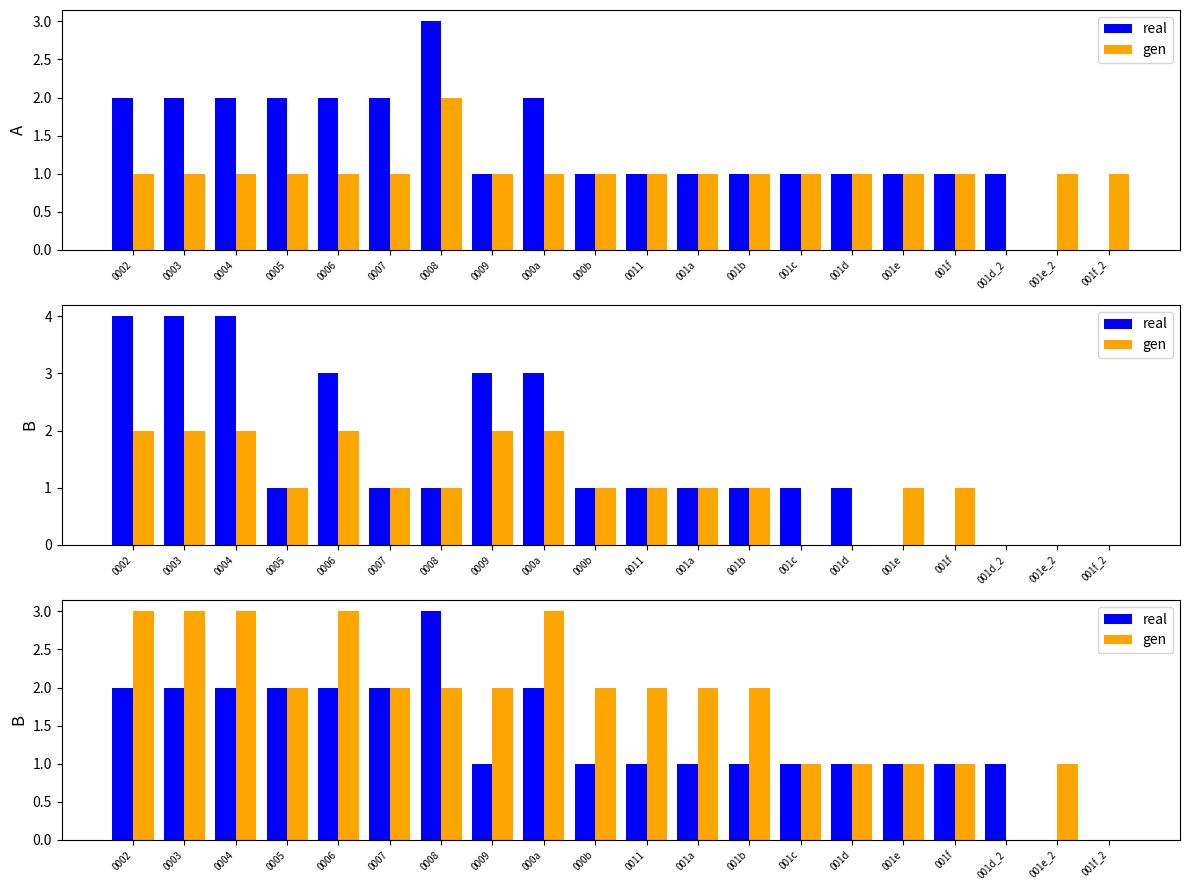

The real series shows 2 at 001f. True or false?

False